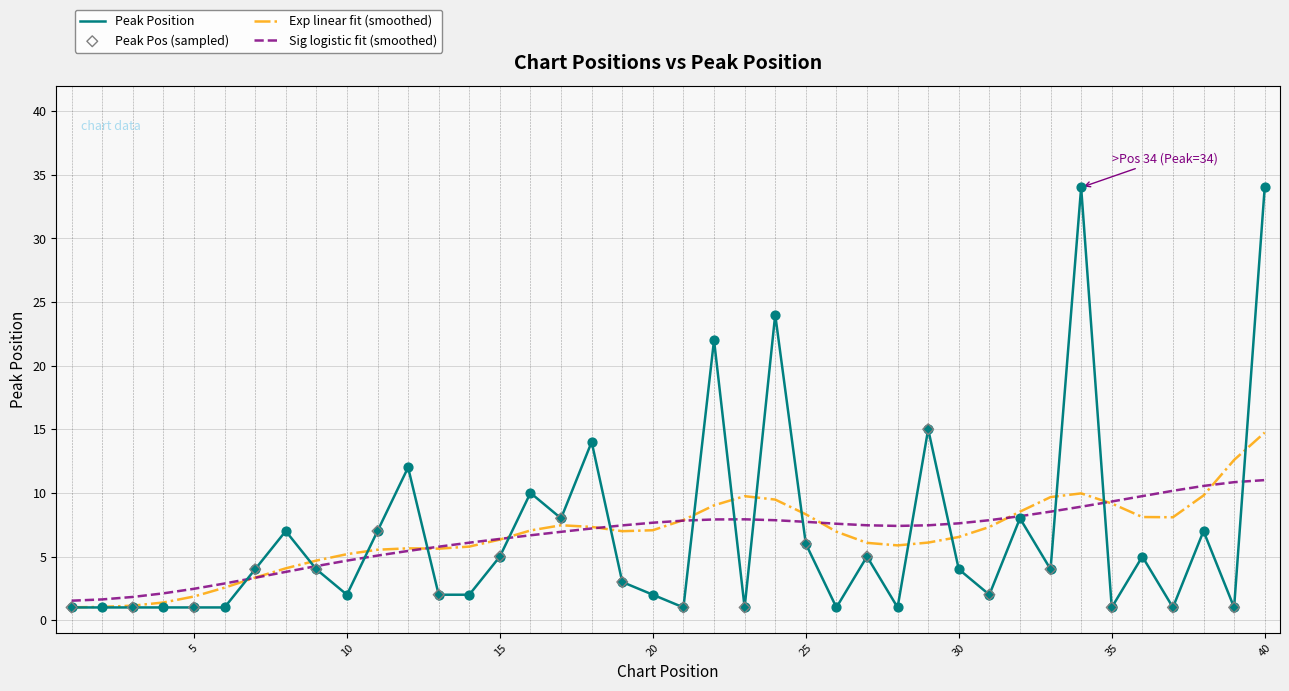

List the series in order of their peak value, lowest first.

Sig logistic fit (smoothed), Exp linear fit (smoothed), Peak Position